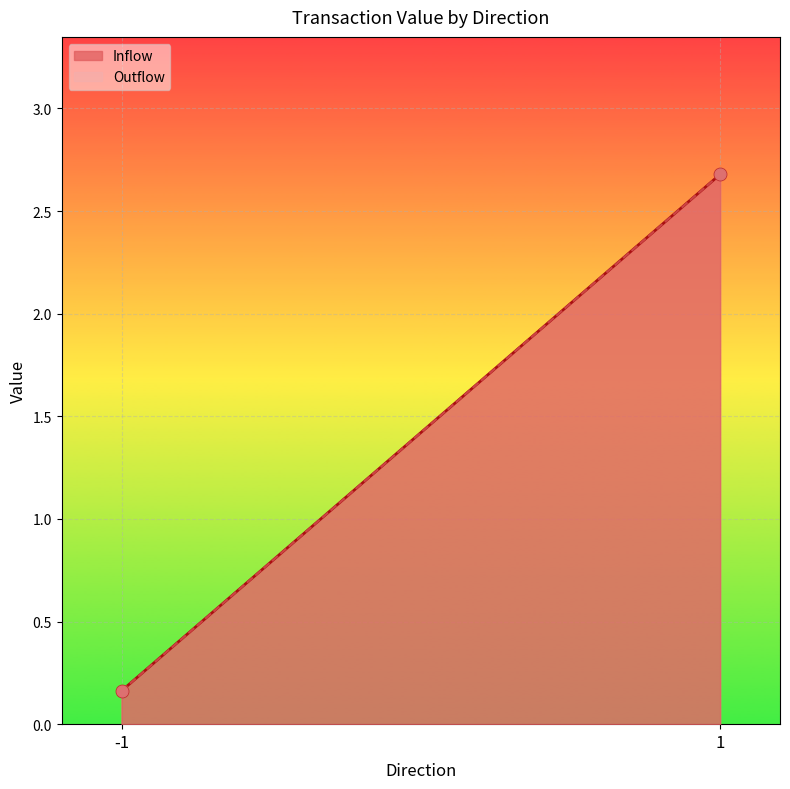

Which series has the largest total across all categories?

Inflow